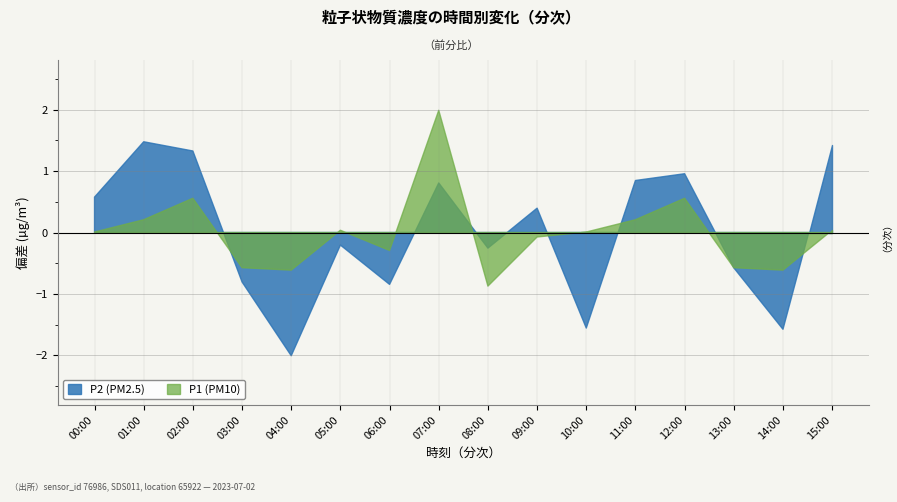

True or false: P2 and P1 intersect in this chart.

True